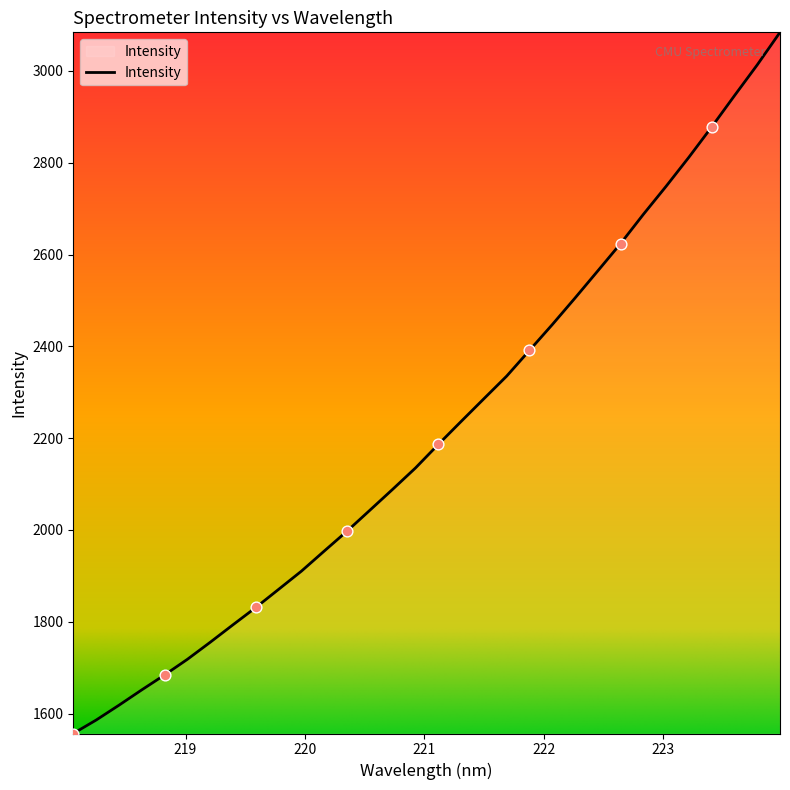

What is the maximum value shown in the chart?

3084.0